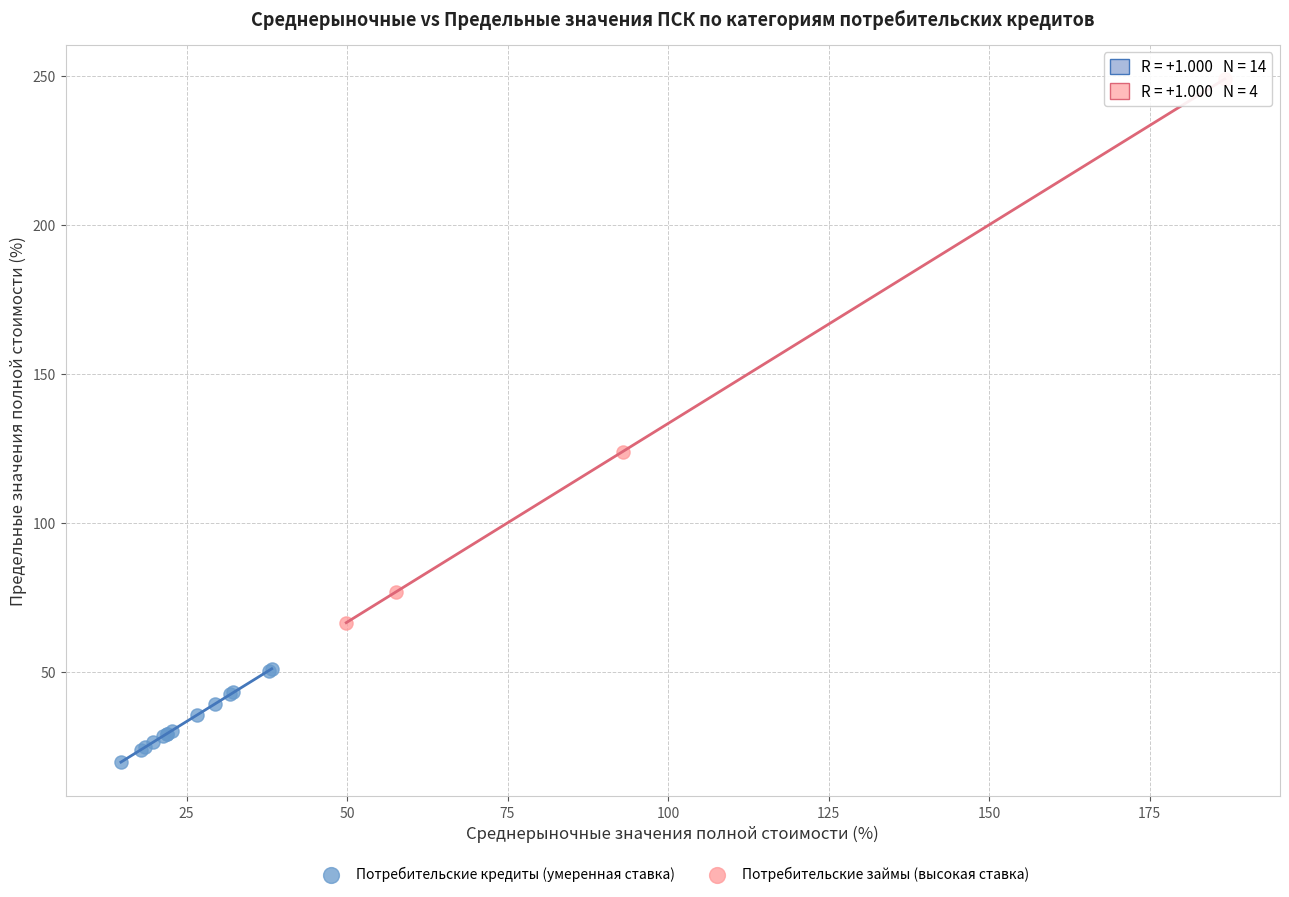

Which series has the largest Y range (max minus min)?

Потребительские займы (высокая ставка)